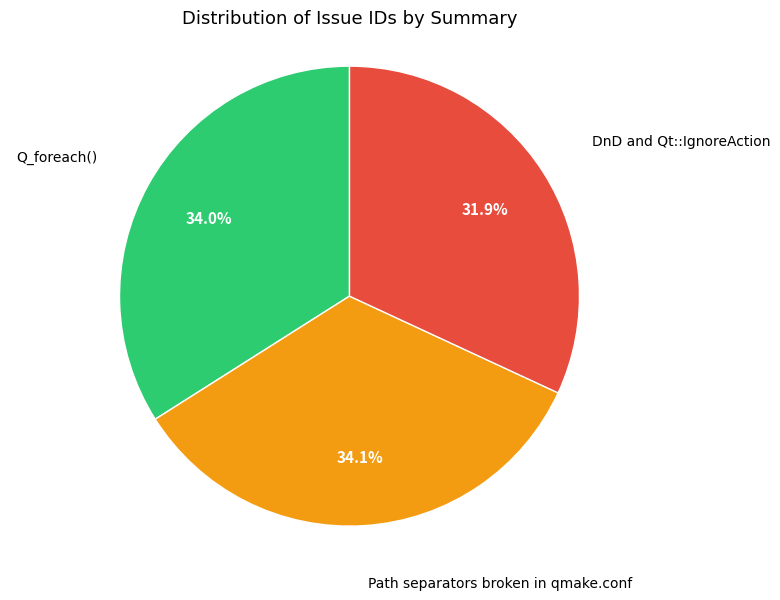

To the nearest percent, what is the average slice percentage?

33%